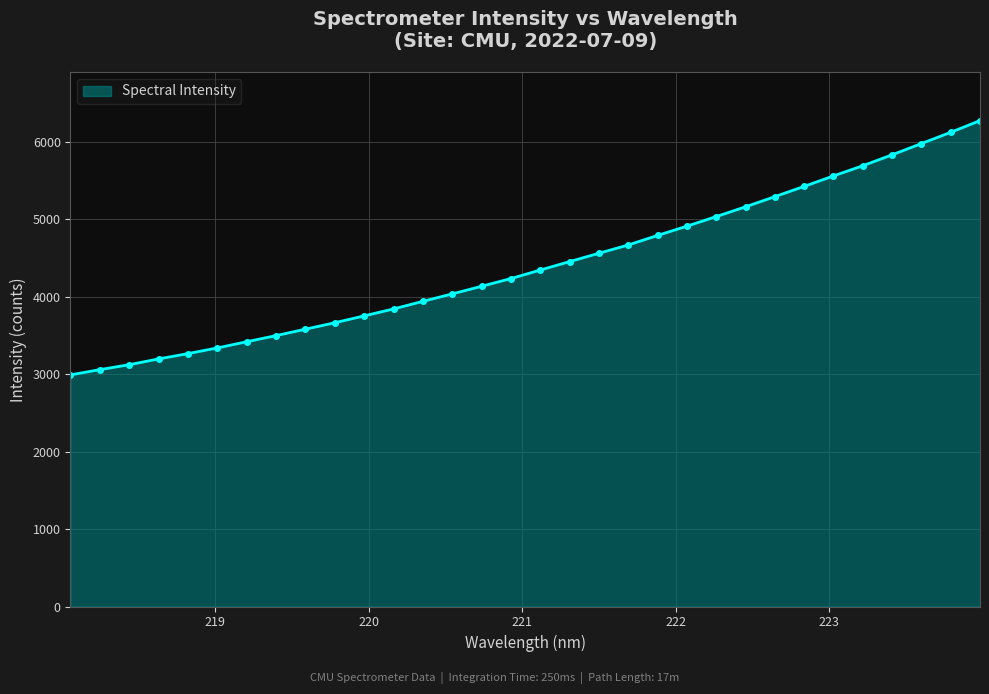

What is the difference between the maximum and minimum values?

3284.2